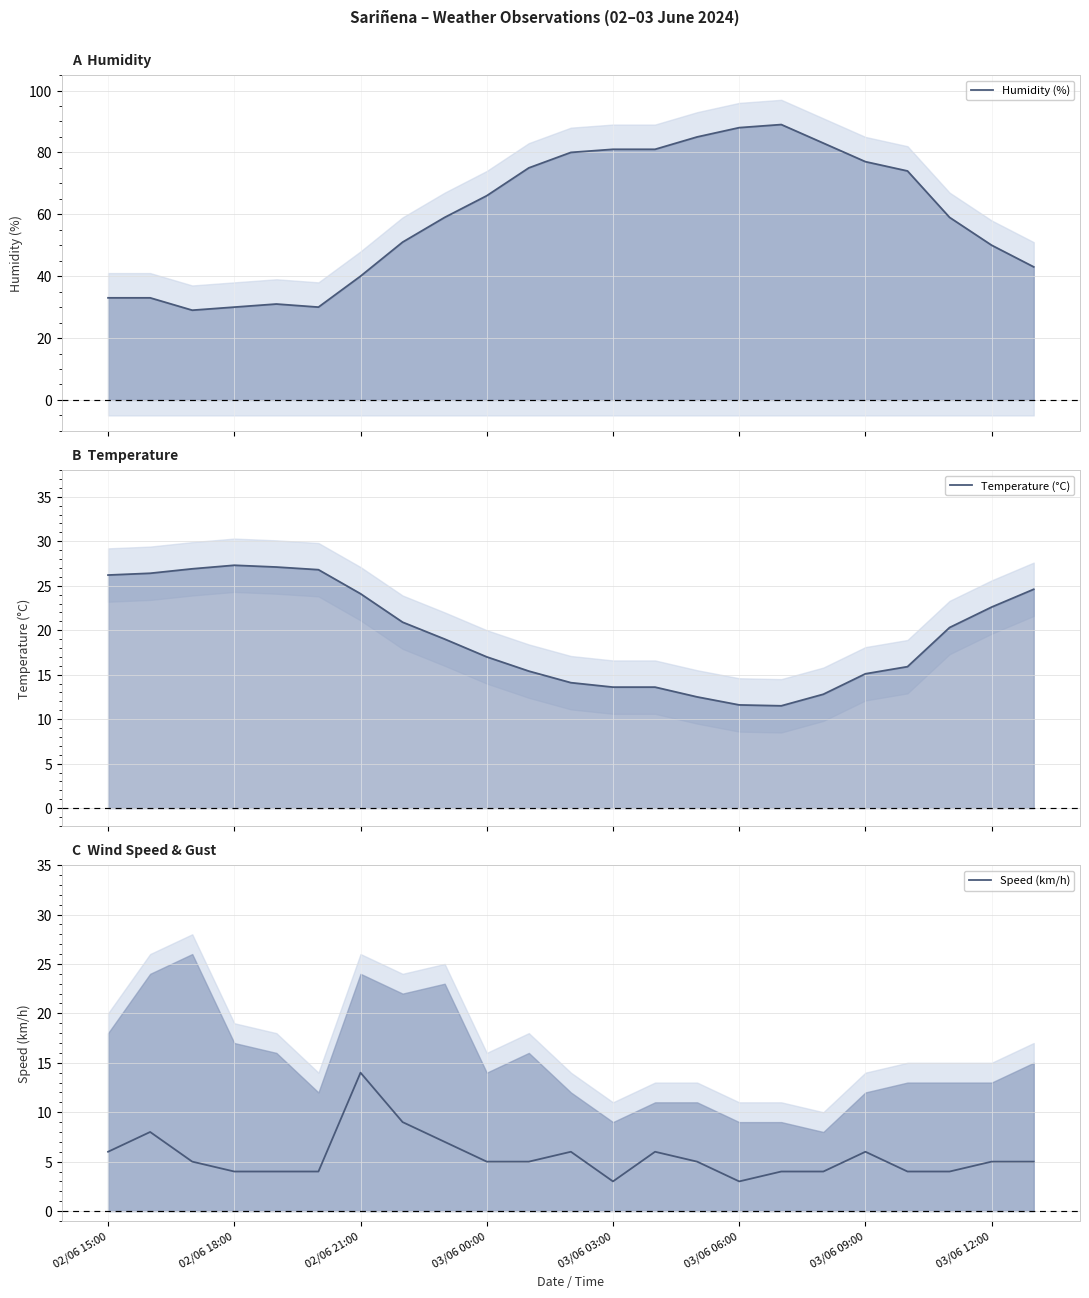

Which has a higher value, 19 or 03/06 12:00?

19